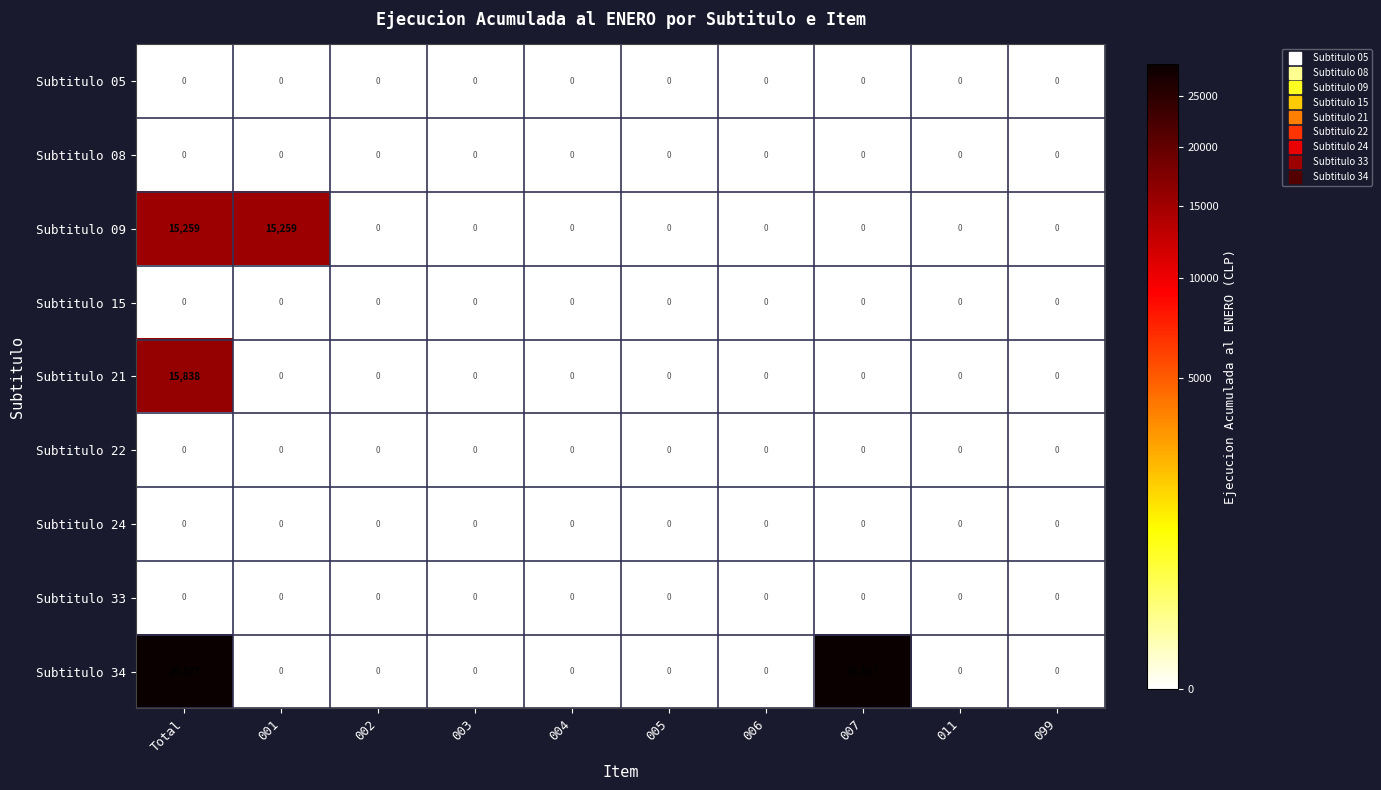

Which series has the largest total across all categories?

Subtitulo 34